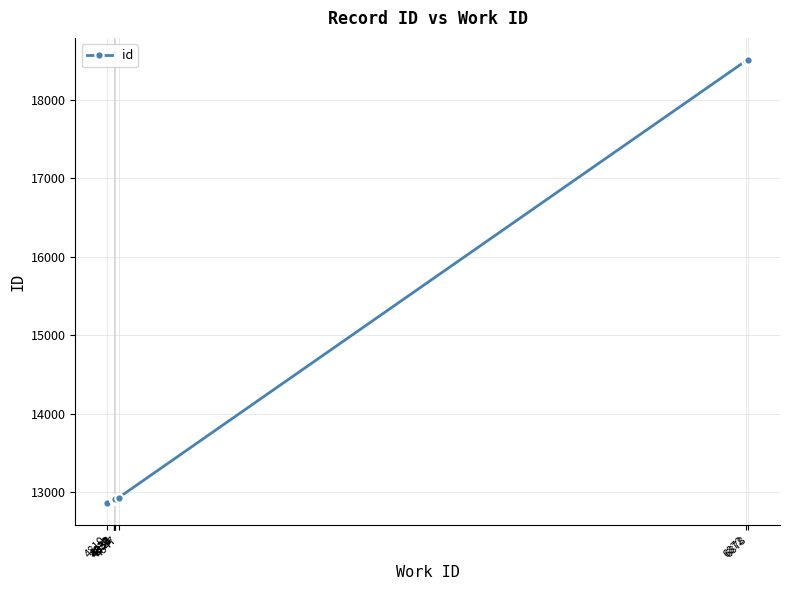

What is the value of the 6th point from the left?

12911